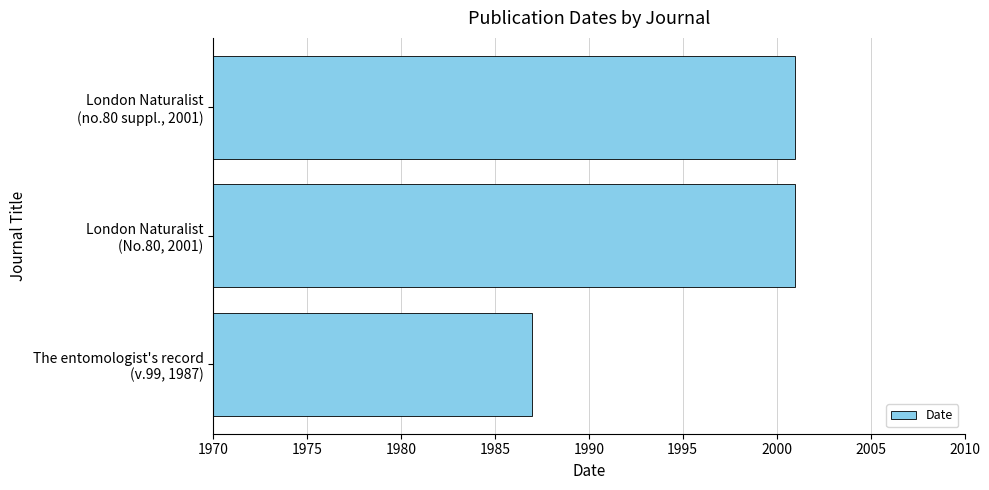

What is the maximum value shown in the chart?

2001